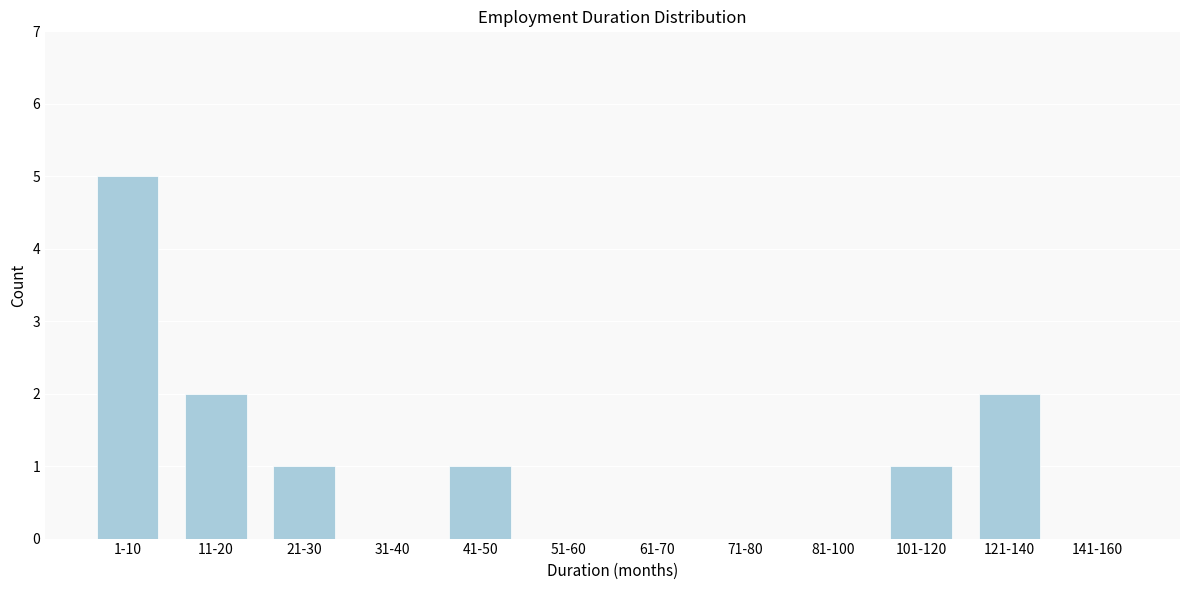

Reading right to left, what are all the values shown in this chart?

141-160=0	121-140=2	101-120=1	81-100=0	71-80=0	61-70=0	51-60=0	41-50=1	31-40=0	21-30=1	11-20=2	1-10=5